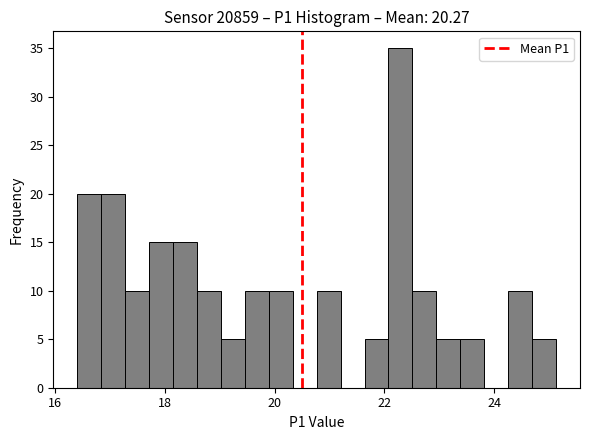

Read against the x-axis, roughly where is the centre of the tallest bar?

22.2